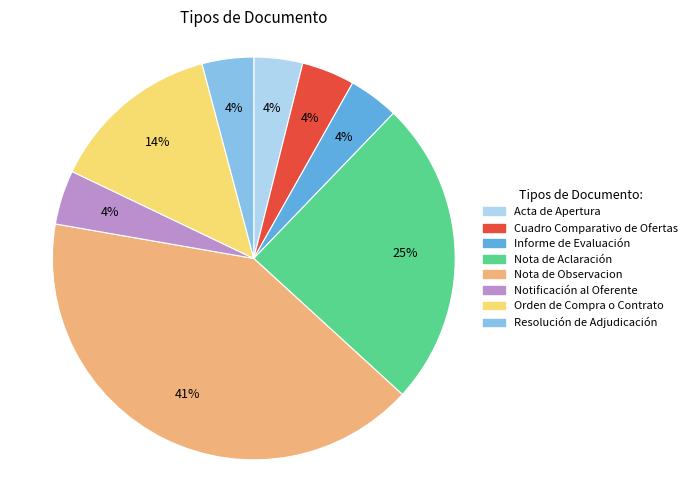

Does Orden de Compra o Contrato represent more than half of the total?

No